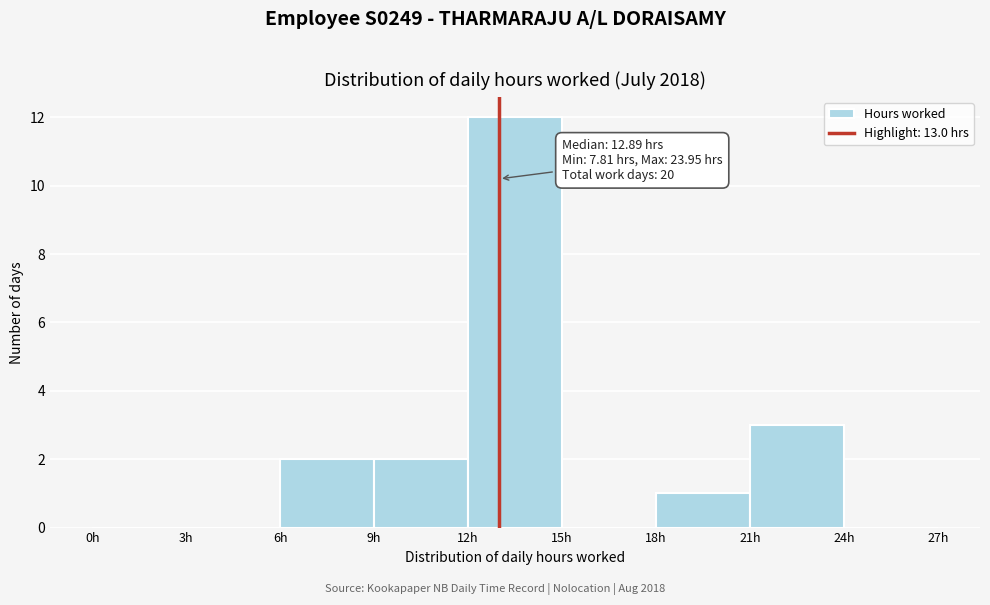

Over which range of the x-axis is the bar tallest?

12 to 15